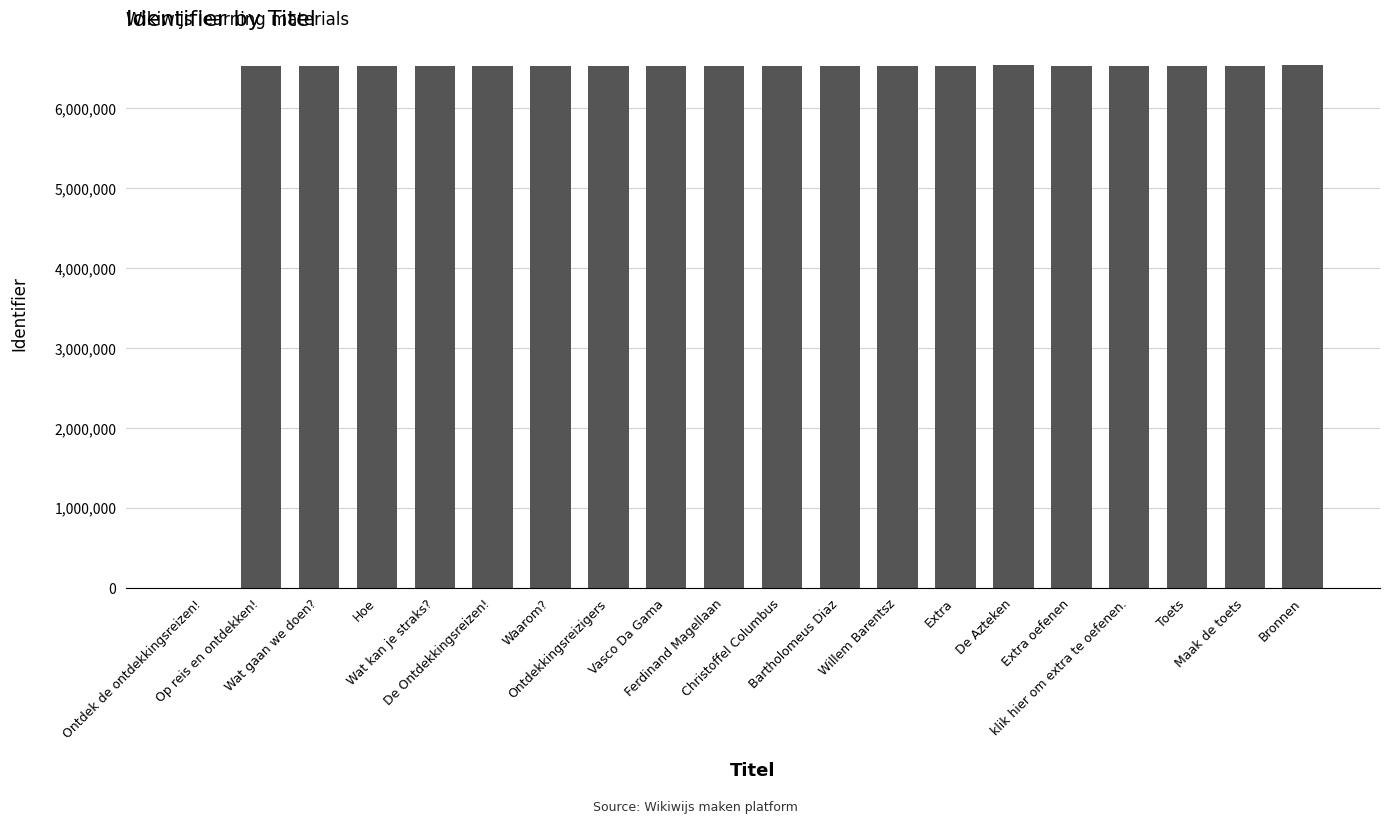

What is the maximum value shown in the chart?

6537128